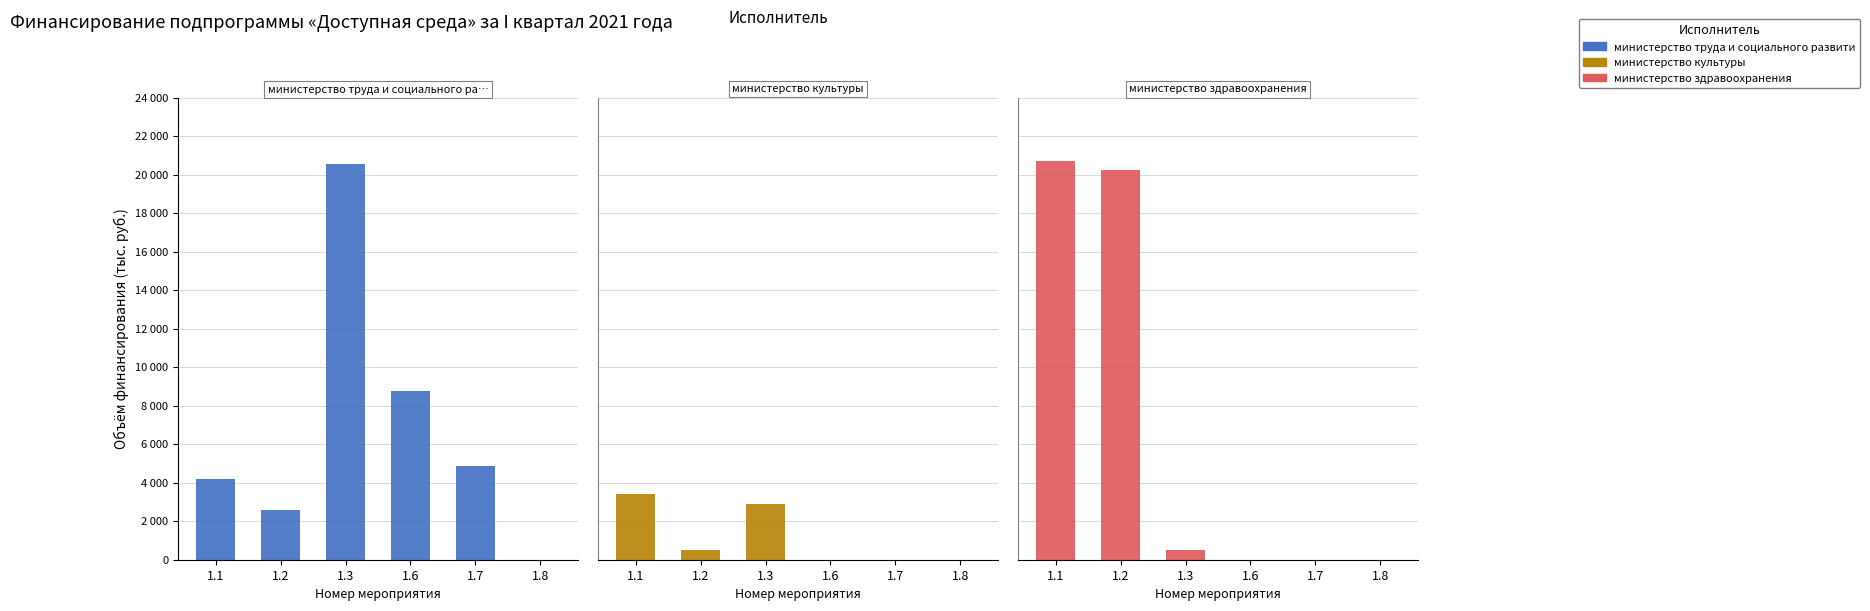

What is the spread (max minus min) of values at 1.2?

19710.4